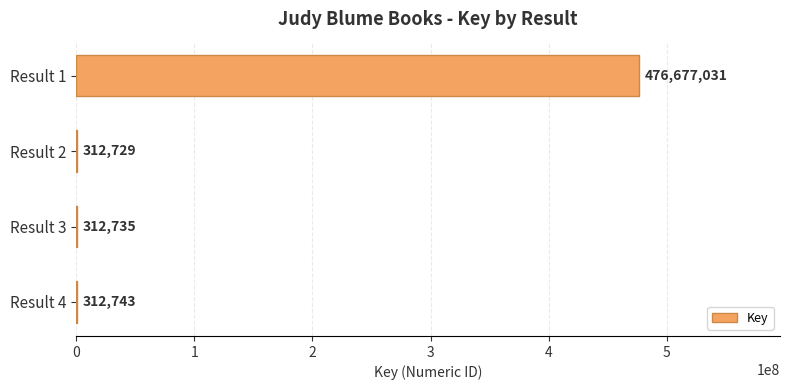

How many distinct data groups are displayed?

1